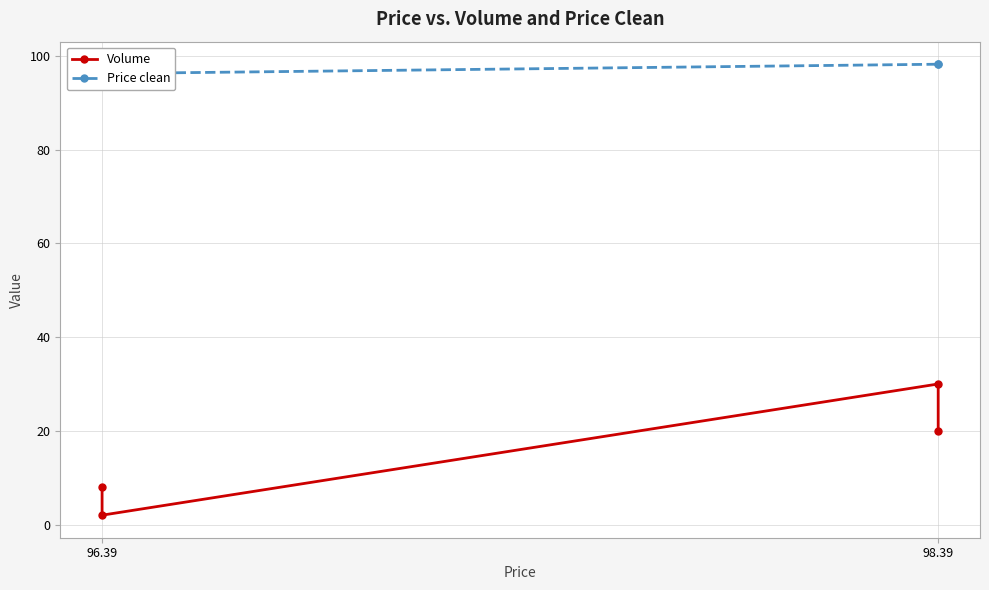

What is the maximum value for Price clean?

98.2